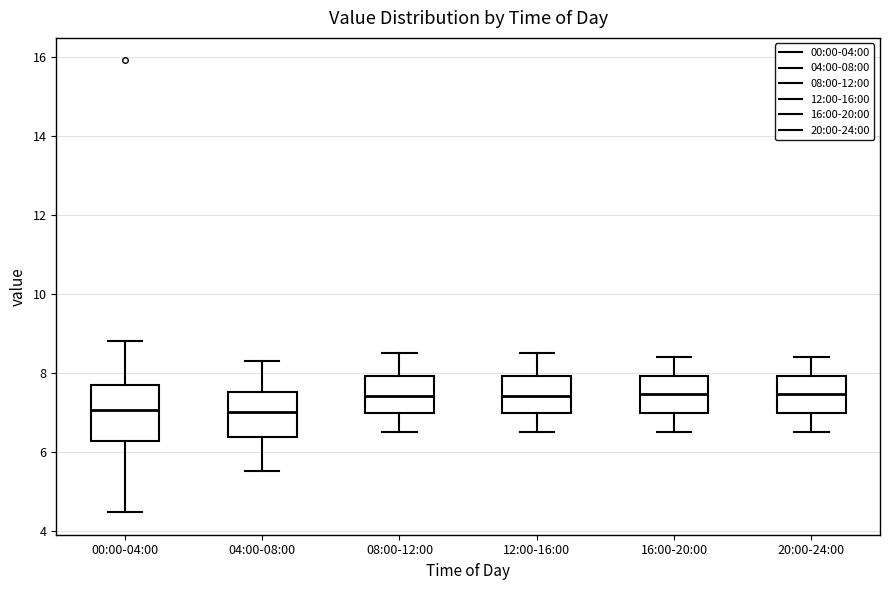

Which box is the tallest, from its lower edge to its upper edge?

00:00-04:00